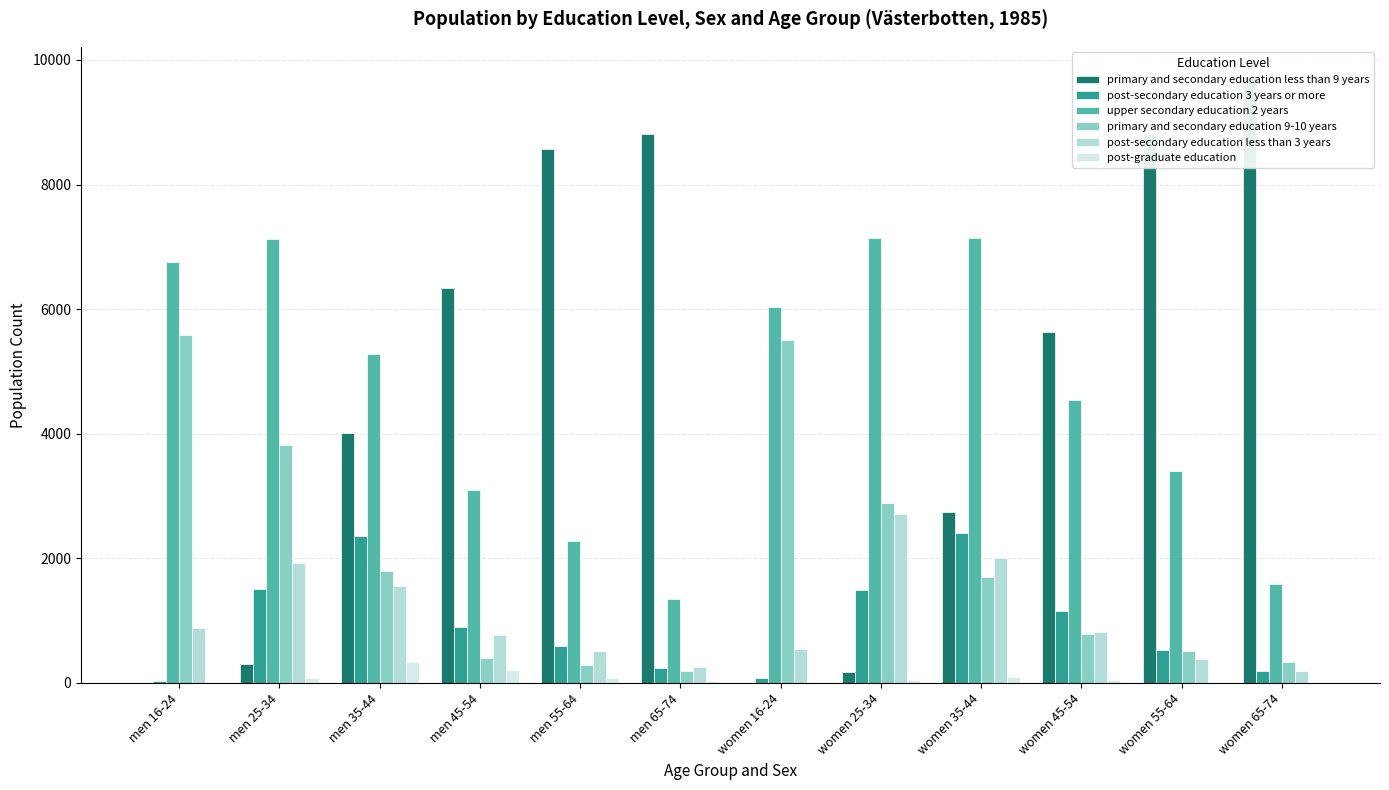

Rank the categories by post-secondary education less than 3 years value from highest to lowest.

women 25-34, women 35-44, men 25-34, men 35-44, men 16-24, women 45-54, men 45-54, women 16-24, men 55-64, women 55-64, men 65-74, women 65-74